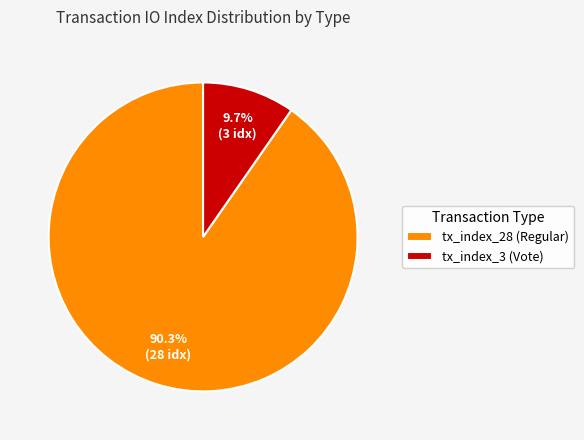

How many segments does this pie chart have?

2